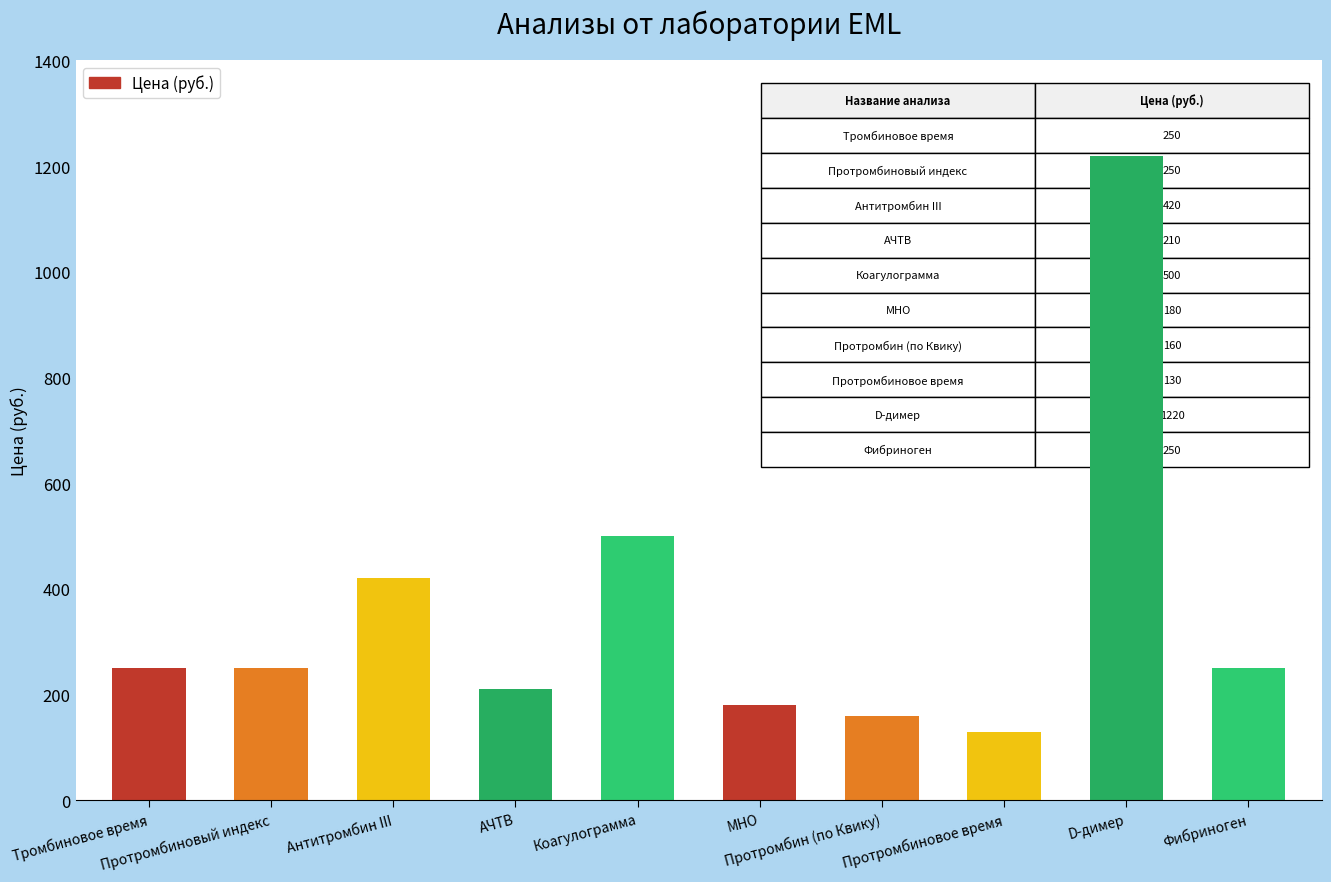

What is the label of the 10th bar from the left?

Фибриноген